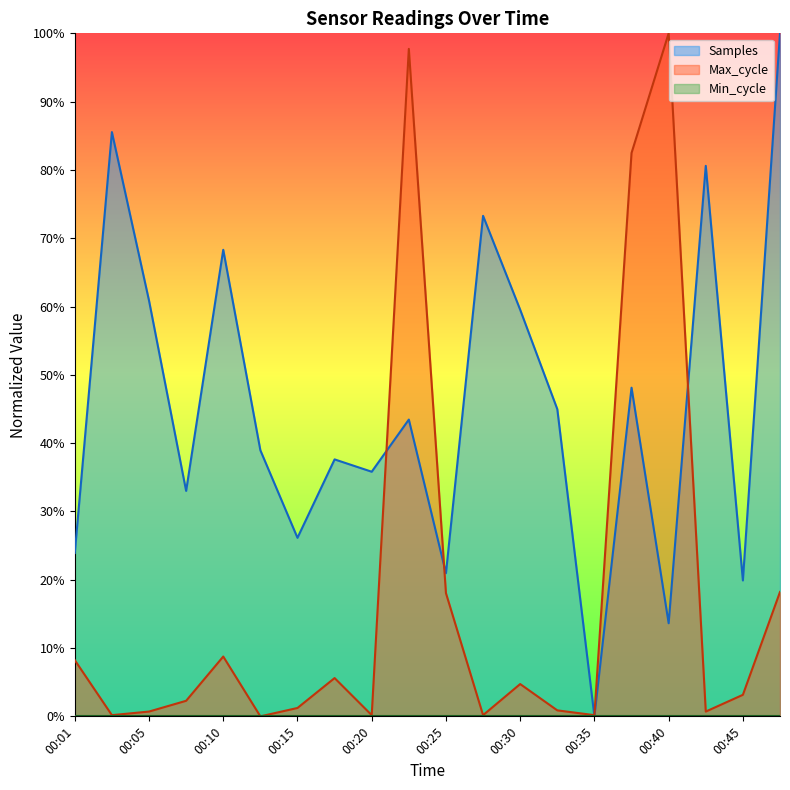

Rank the series by their average value, from lowest to highest.

Max_cycle, Samples